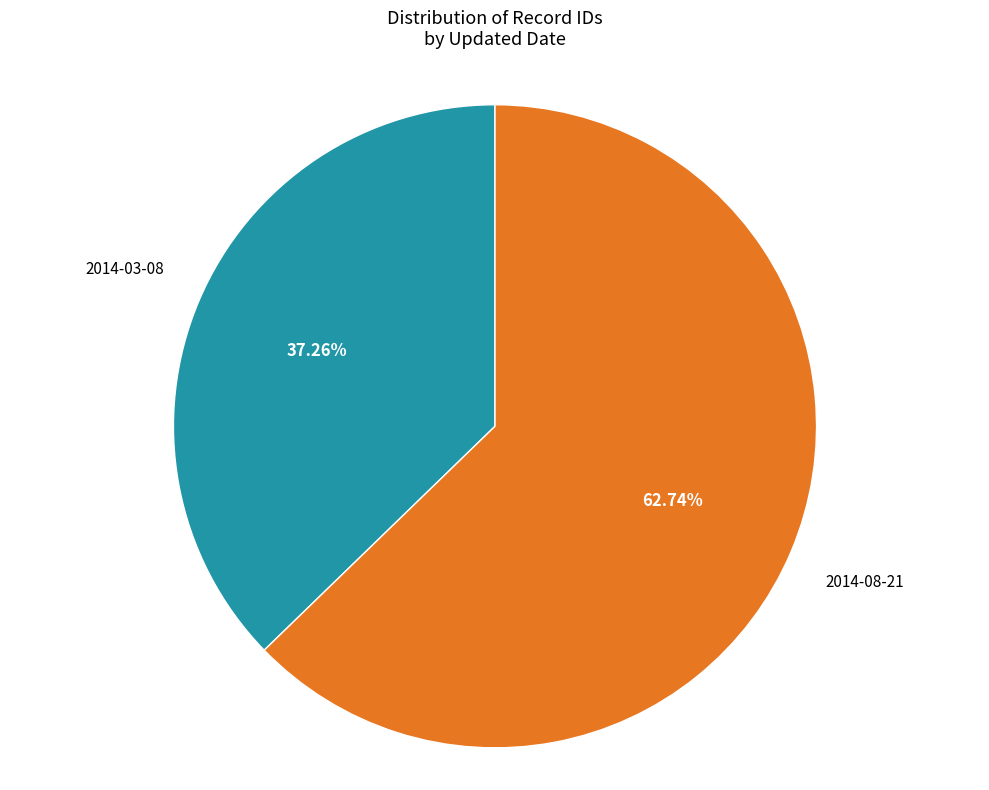

Count the number of slices in the pie.

2